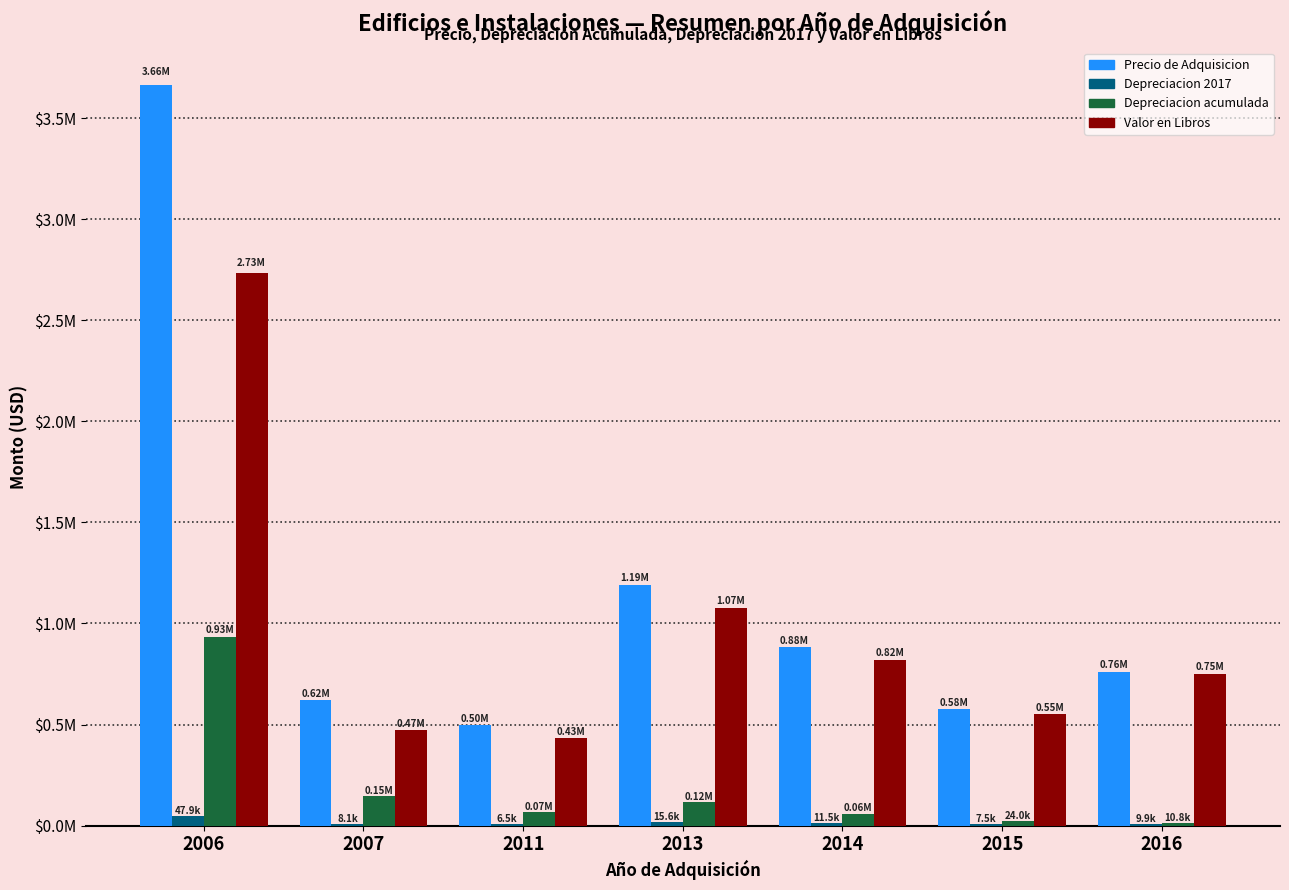

Which series has the largest total across all categories?

Precio de Adquisicion